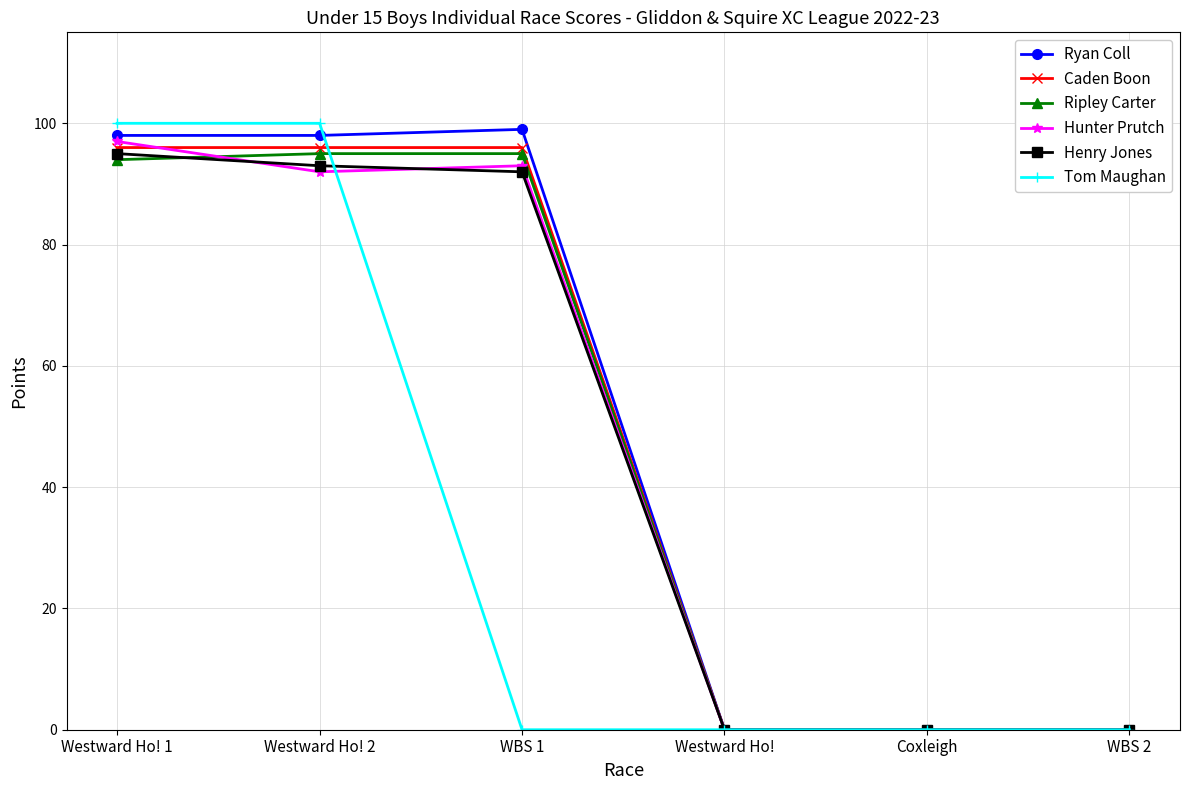

How many data points does each series have?

6